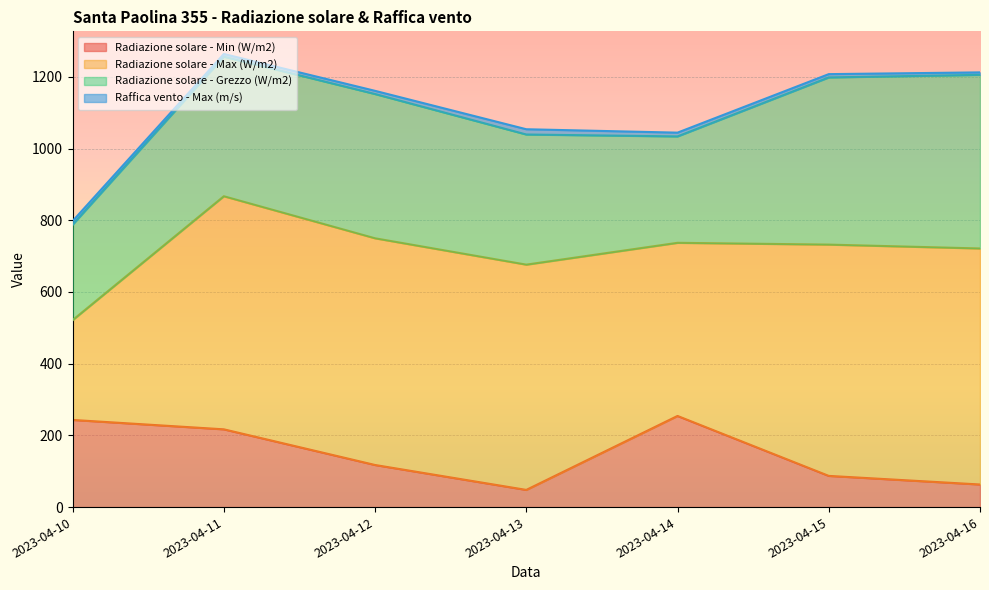

What is the greatest value displayed?

658.4